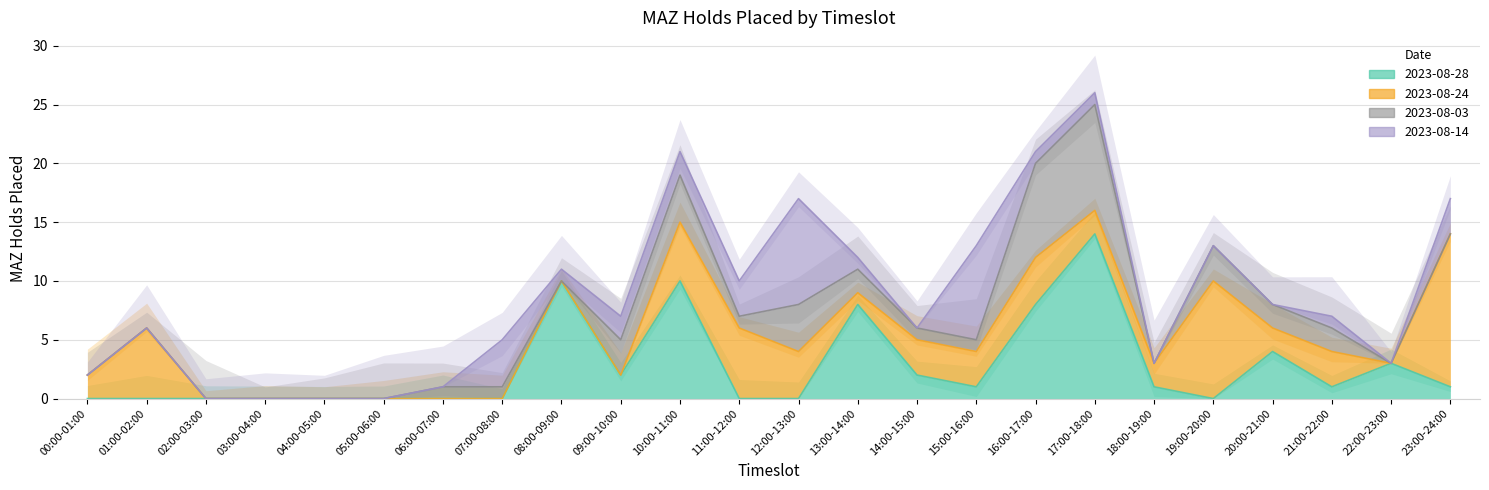

How many values in the 2023-08-28 series are below 1?

11